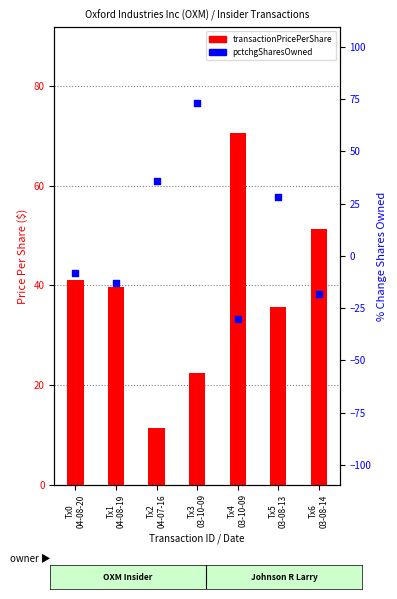

Which series contains the highest Y value?

pctchgSharesOwned